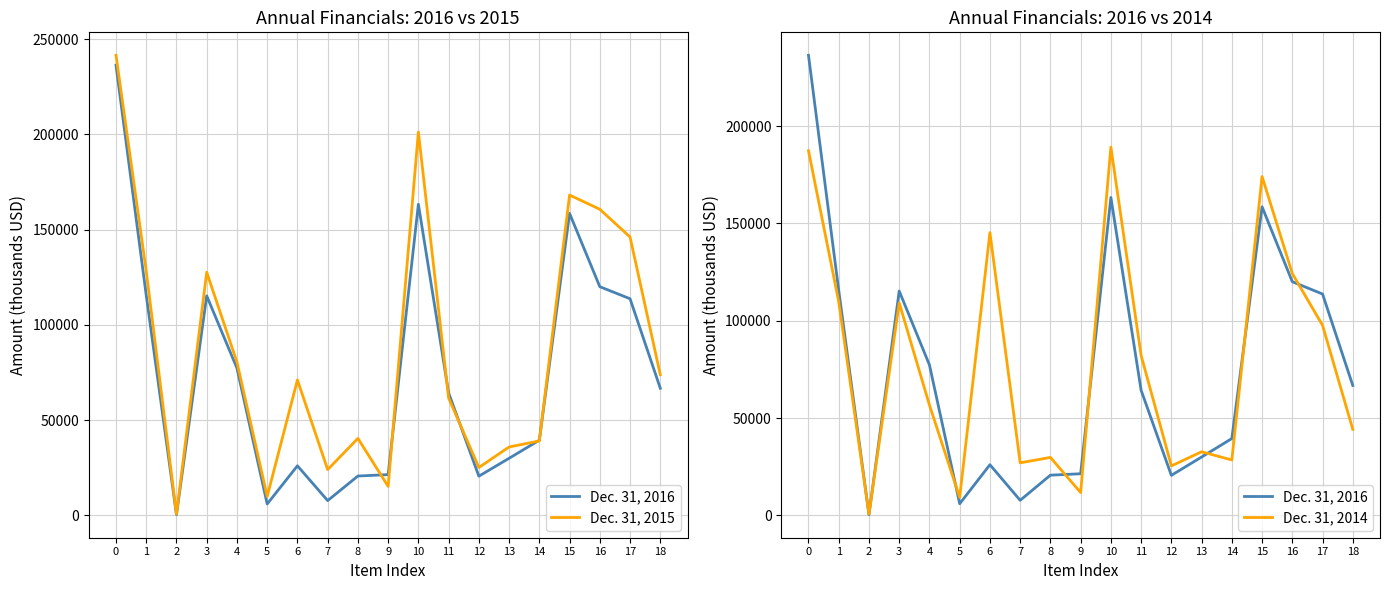

What is the difference between the Dec. 31, 2016 values at 9 and 12?

813